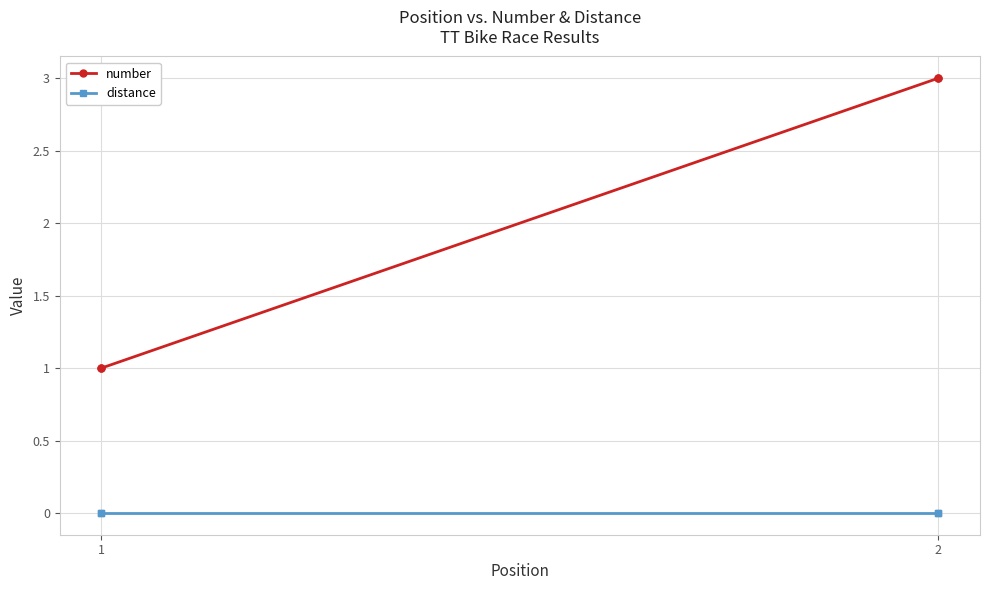

Is the value of distance at 2 greater than the value of number at 1?

No